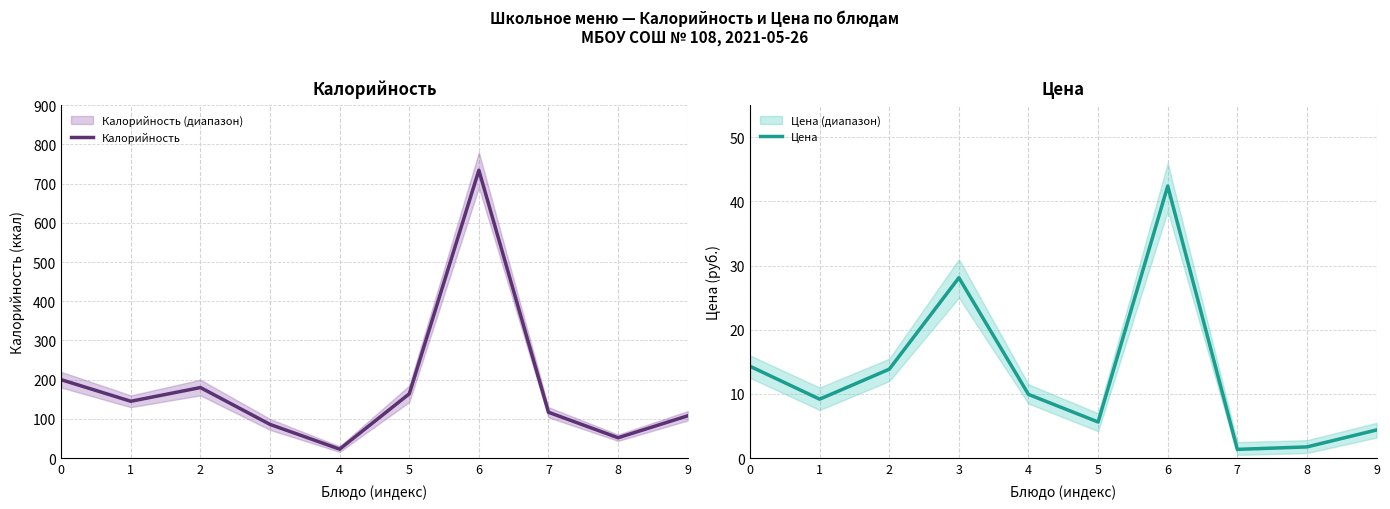

At how many categories does at least one series exceed 434?

1